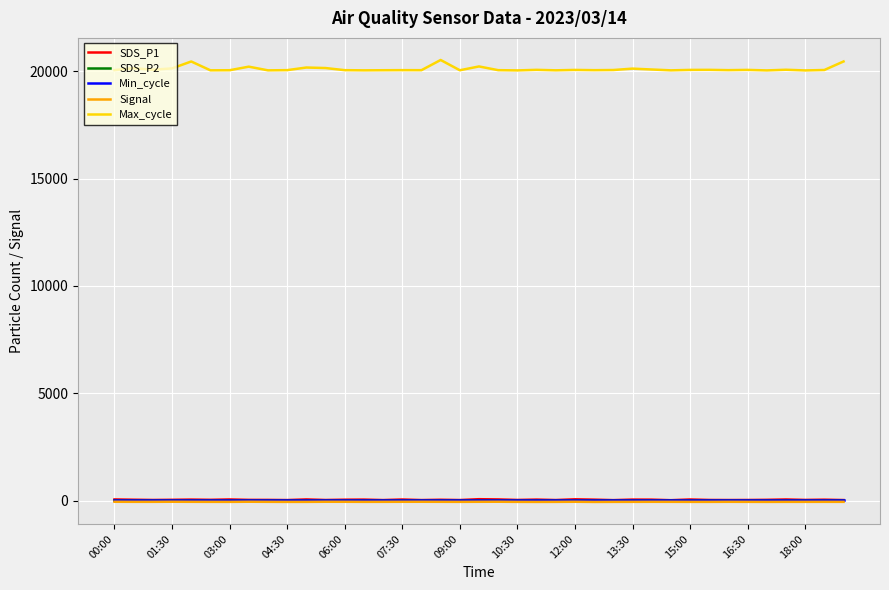

True or false: Max_cycle and Signal cross at least once.

False